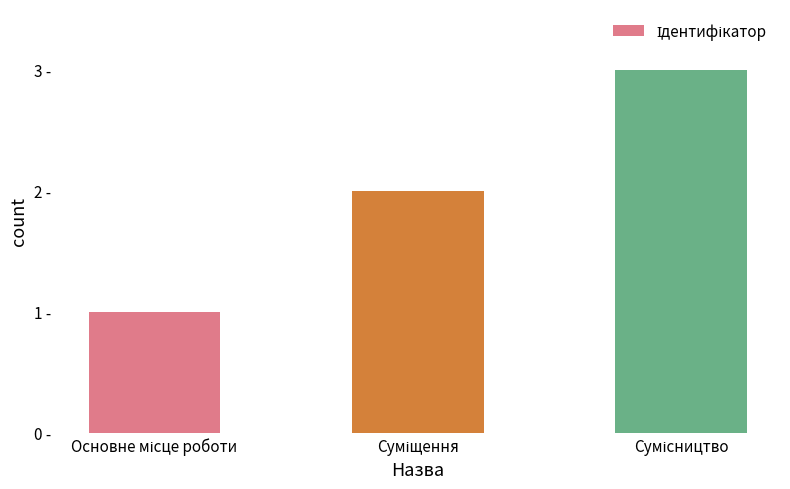

Reading left to right, extract all data points from this chart.

Основне місце роботи=1	Суміщення=2	Сумісництво=3